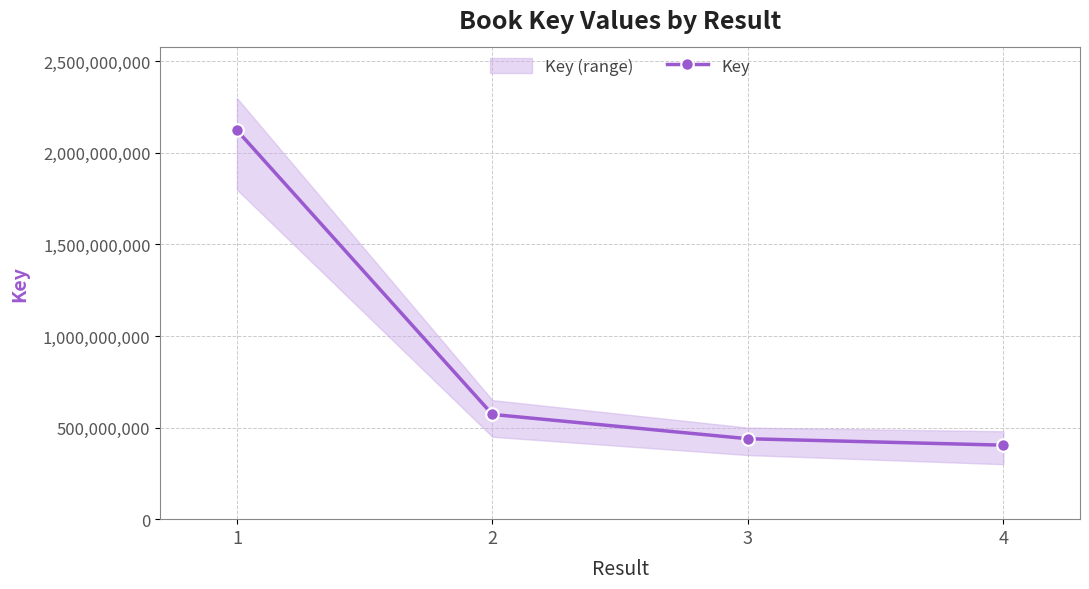

The value at 3 is 439187331. True or false?

True